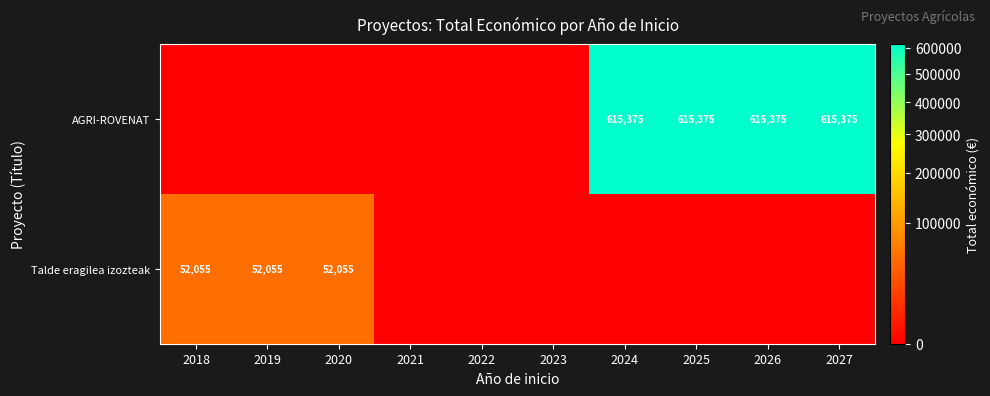

True or false: AGRI-ROVENAT has a value of -299473 at 2019.

False